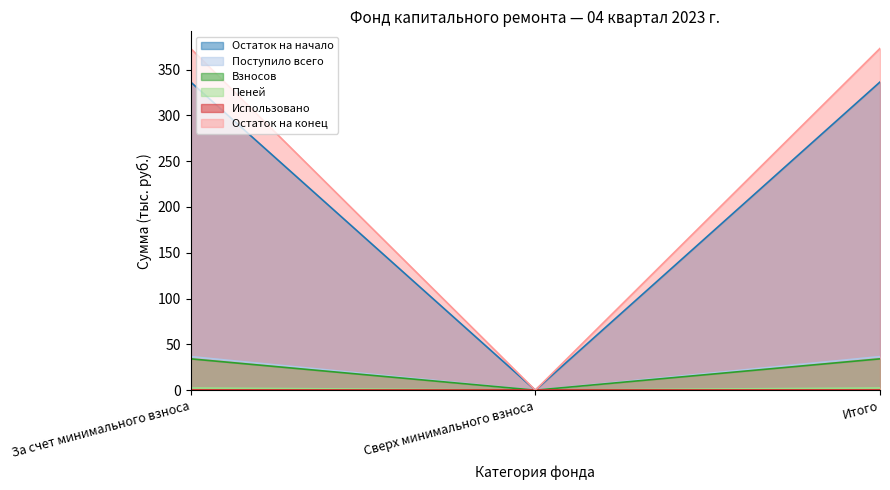

Which series has the widest spread of values?

Остаток на конец